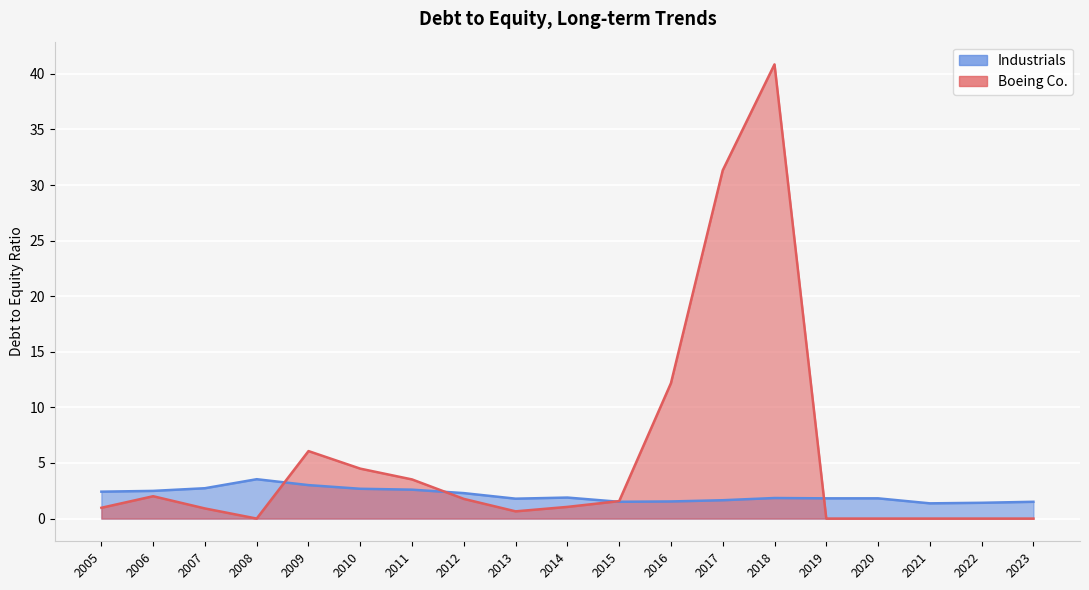

What is the spread (max minus min) of values at 2022?

1.4